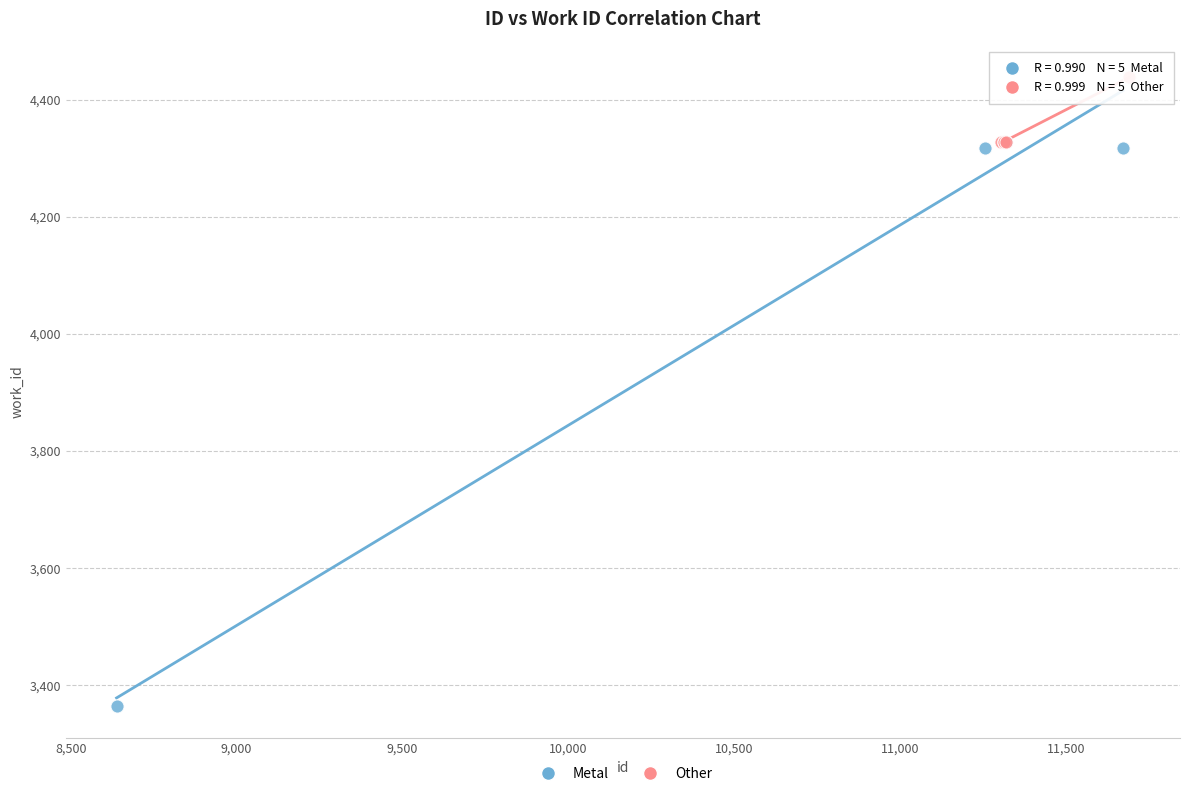

Which series contains the lowest Y value?

Metal